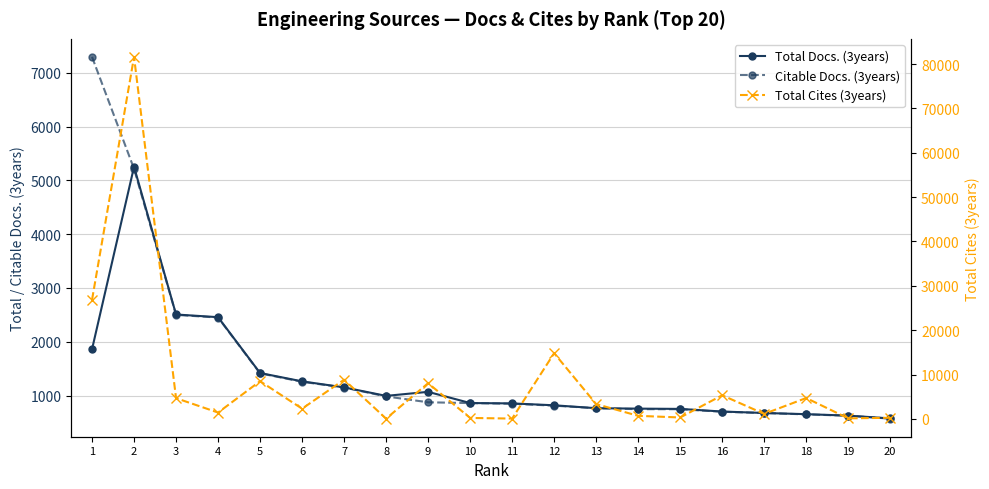

What are all the series names shown in the legend?

Total Docs. (3years), Citable Docs. (3years), Total Cites (3years)